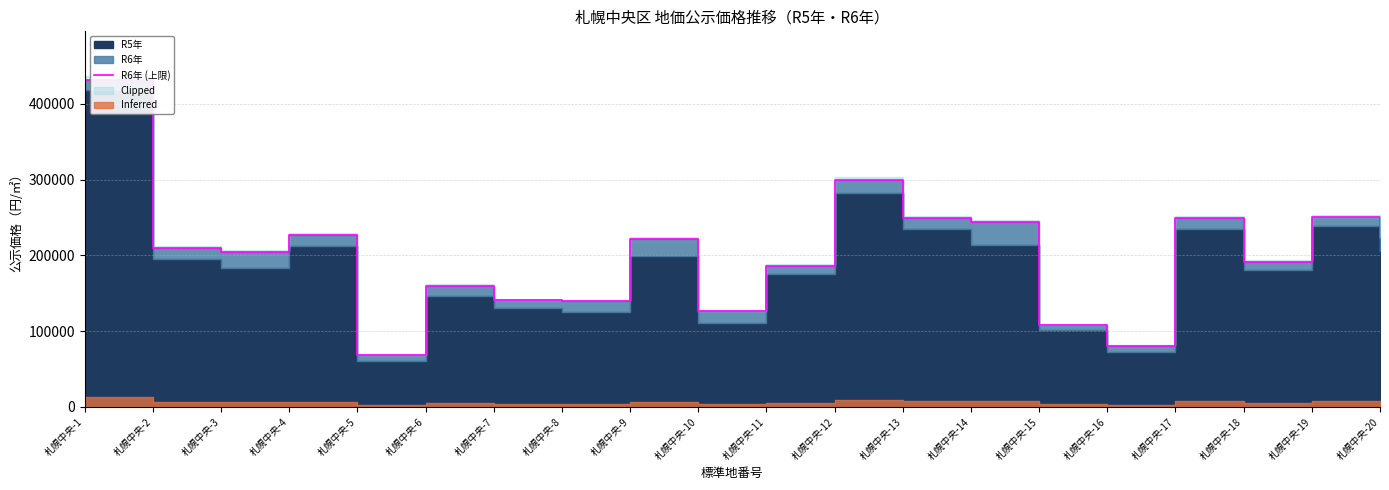

Rank the categories by value from highest to lowest.

札幌中央-1, 札幌中央-12, 札幌中央-19, 札幌中央-13, 札幌中央-17, 札幌中央-14, 札幌中央-4, 札幌中央-20, 札幌中央-9, 札幌中央-2, 札幌中央-3, 札幌中央-18, 札幌中央-11, 札幌中央-6, 札幌中央-7, 札幌中央-8, 札幌中央-10, 札幌中央-15, 札幌中央-16, 札幌中央-5